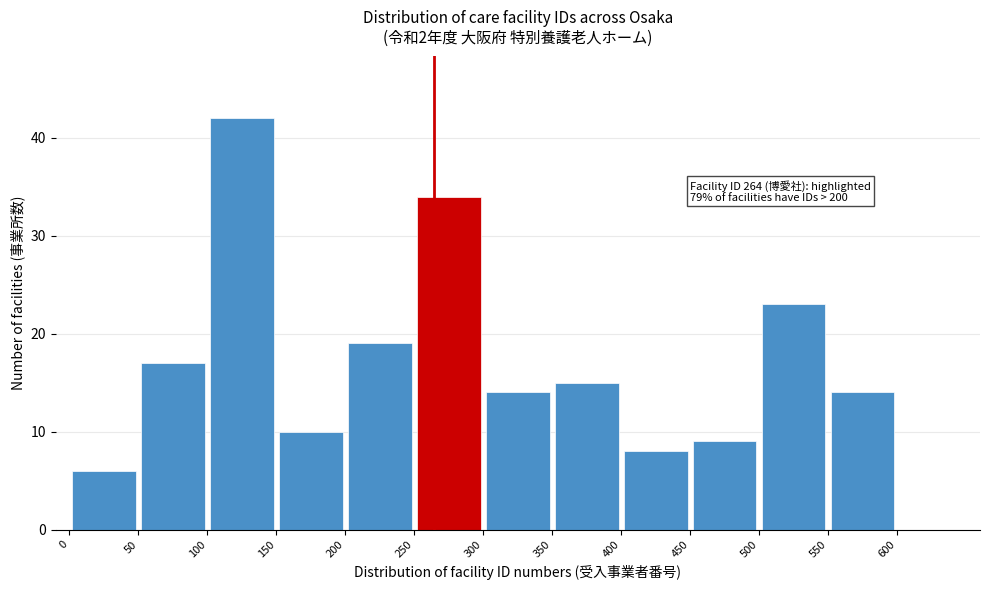

Over which range of the x-axis is the bar tallest?

100 to 150